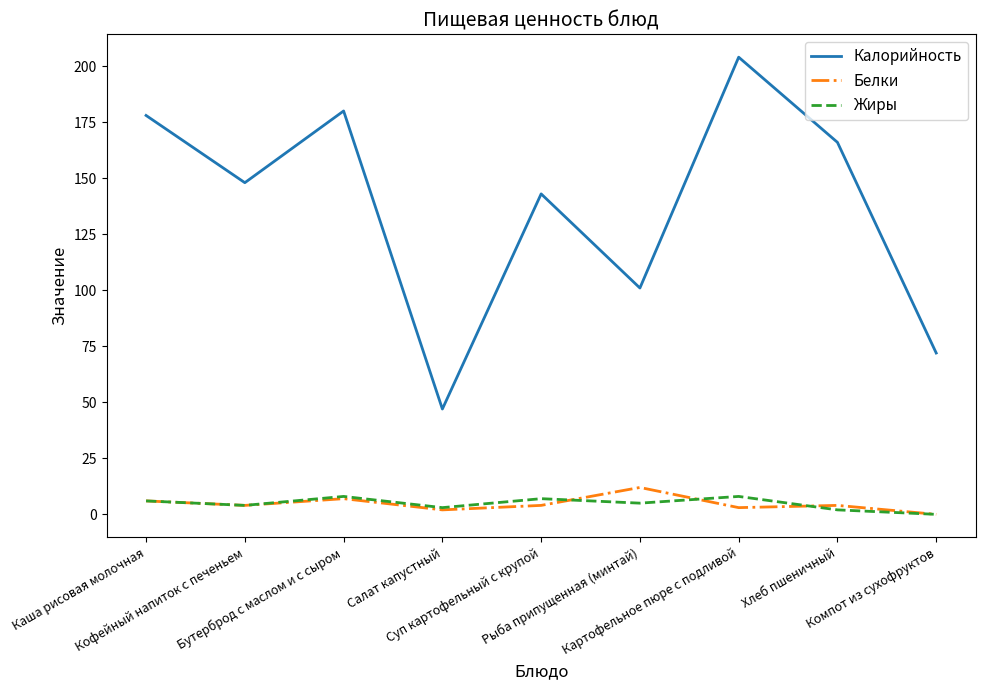

Read the Калорийность value at Компот из сухофруктов.

72